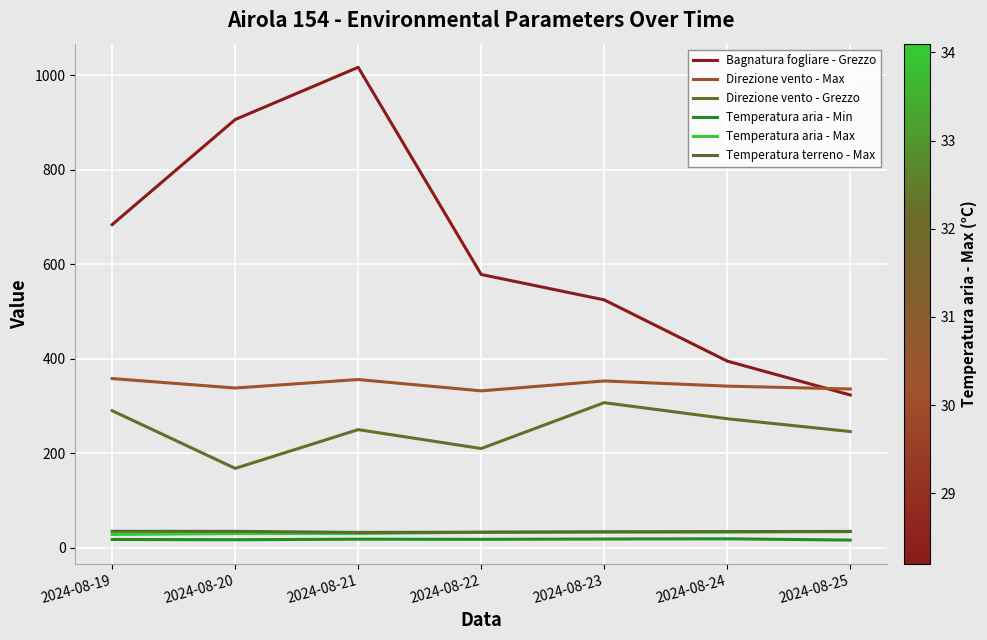

Rank the categories by Direzione vento - Max value from highest to lowest.

2024-08-19, 2024-08-21, 2024-08-23, 2024-08-24, 2024-08-20, 2024-08-25, 2024-08-22